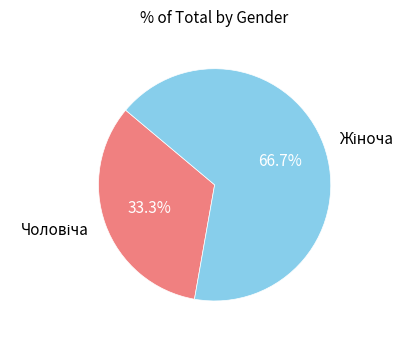

Is there any slice that represents more than half of the pie?

Yes